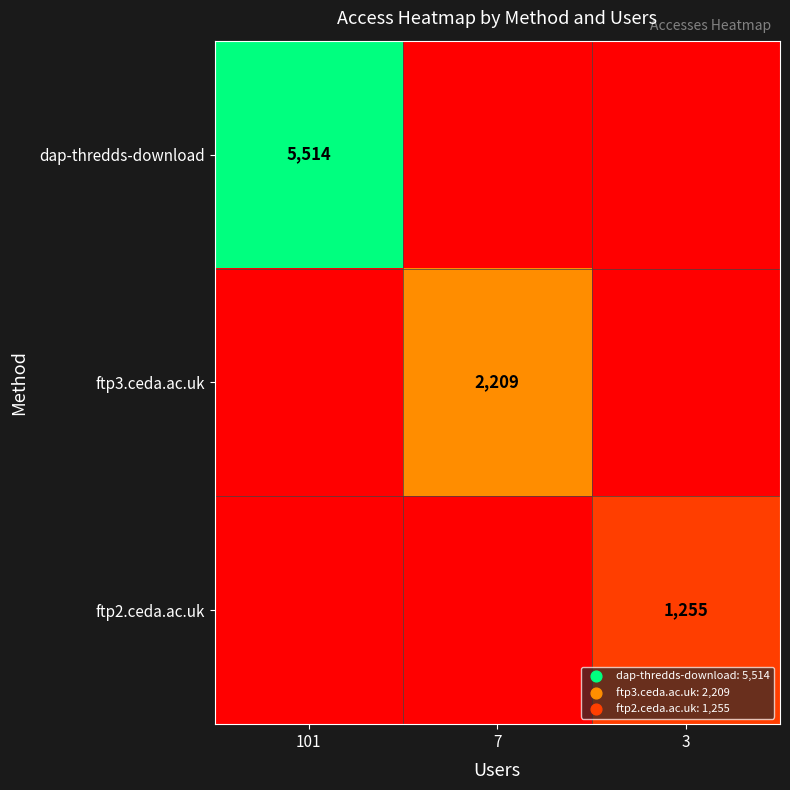

Is it true that ftp3.ceda.ac.uk equals 645 at 7?

False